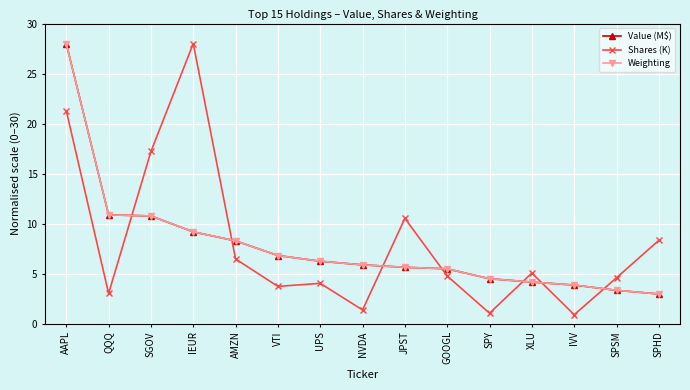

Is the value of Shares (K) at NVDA greater than the value of Value (M$) at AAPL?

No